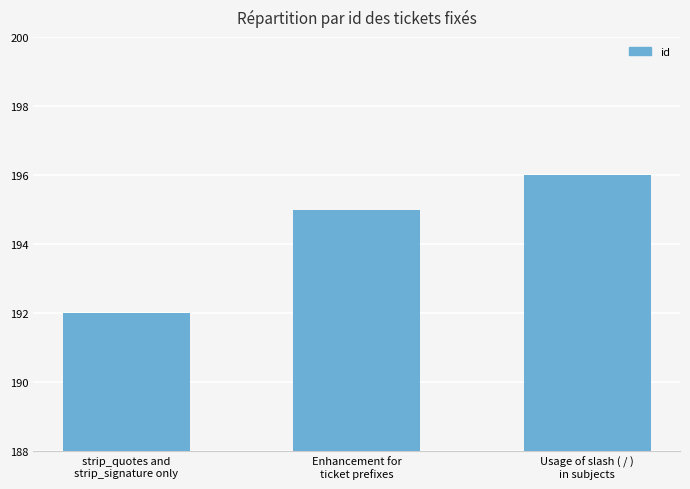

Reading left to right, transcribe all the data shown in this chart.

192	195	196